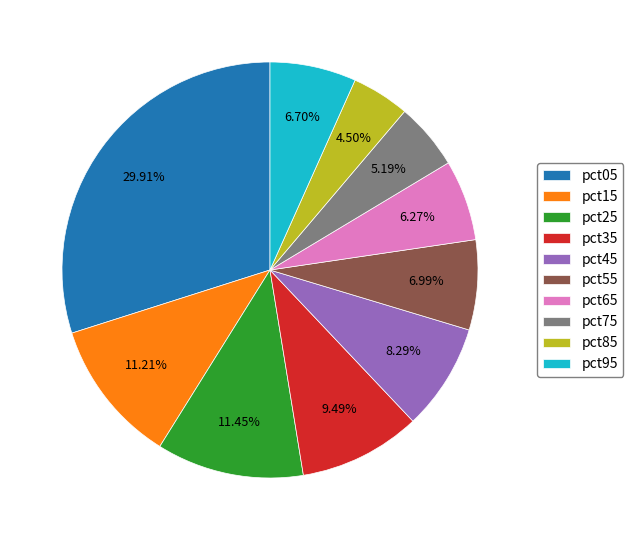

Between pct25 and pct75, which is larger?

pct25